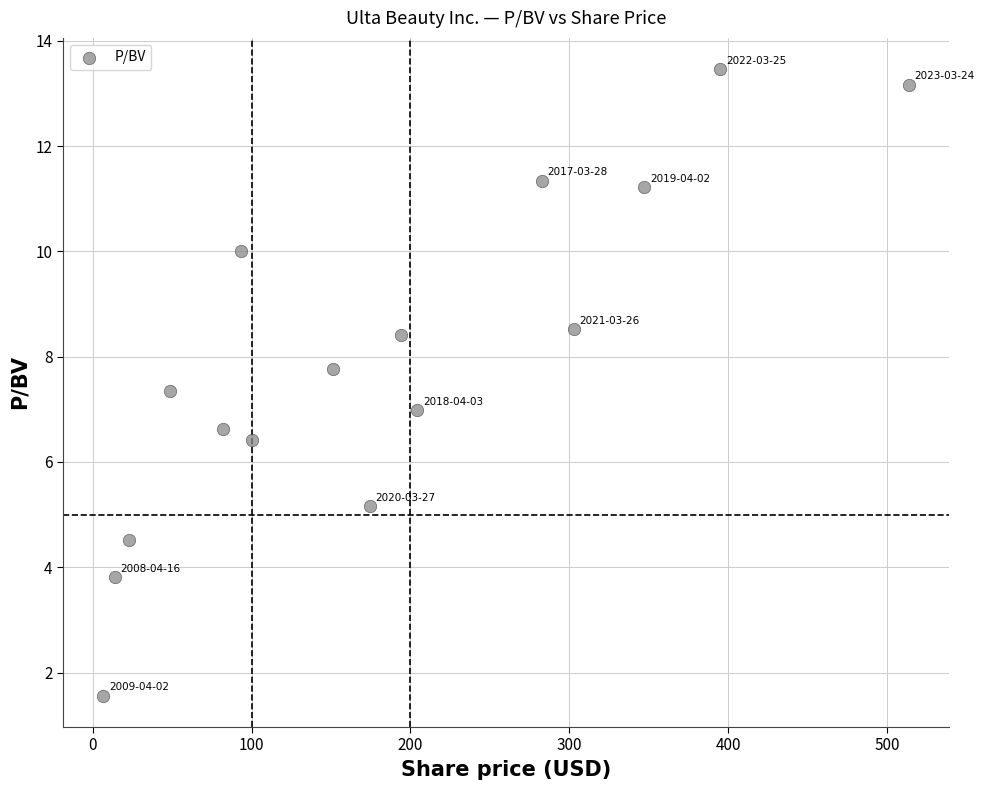

What is the range of Y values (max minus min)?

11.9